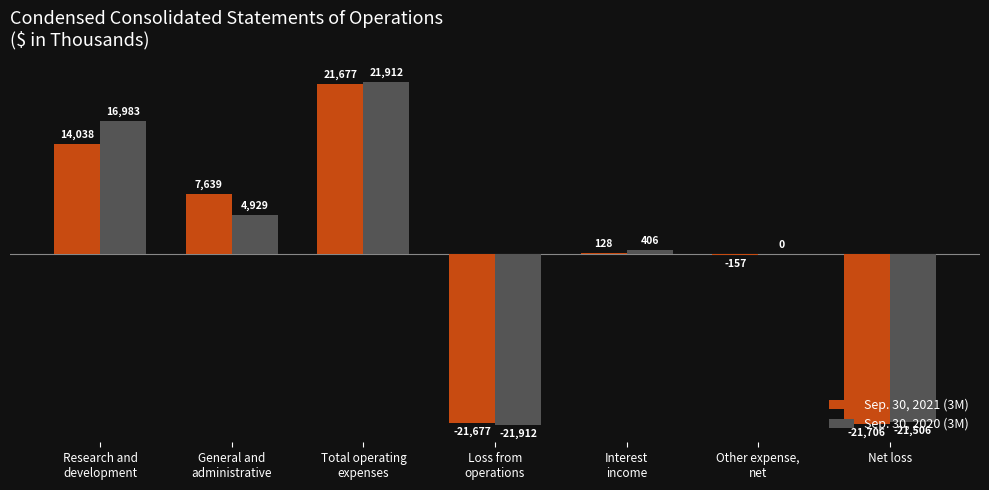

What is the sum of all Sep. 30, 2020 (3M) values?

812